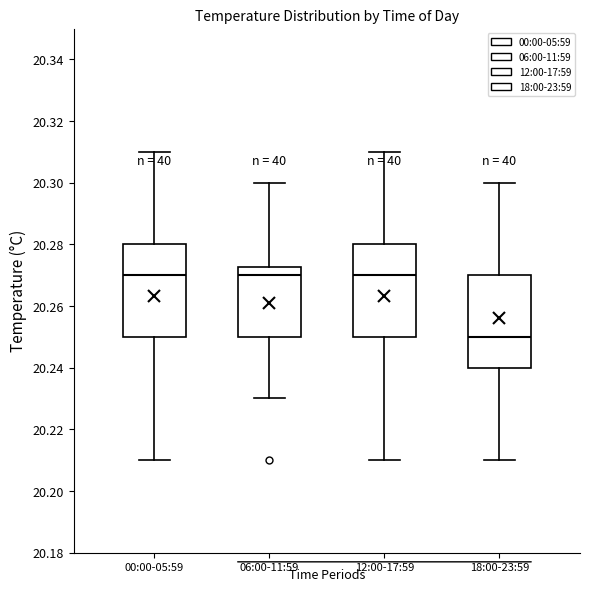

Where is the upper edge of the box for 00:00-05:59 on the y-axis? The values are not printed on the chart, so give them approximately, as read against the axis.

20.280